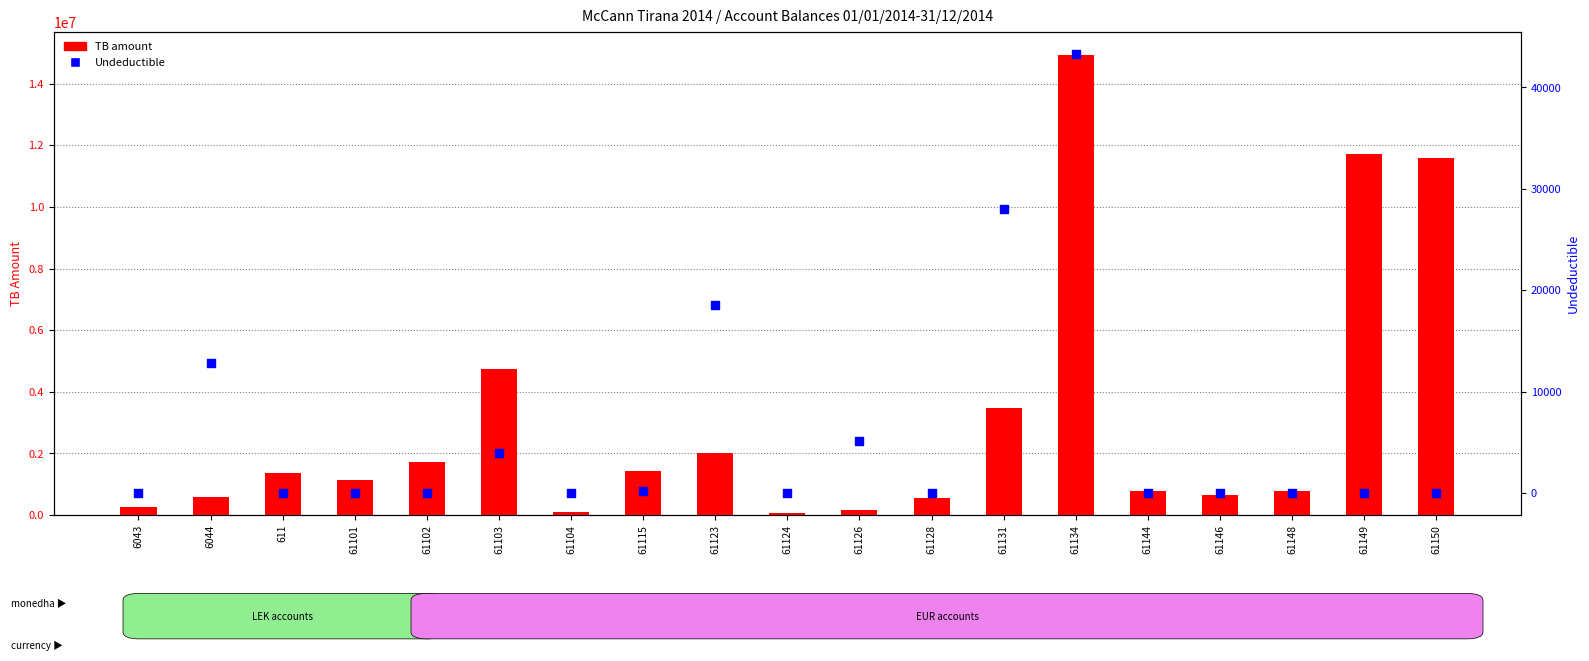

Which series reaches the maximum Y coordinate?

TB amount